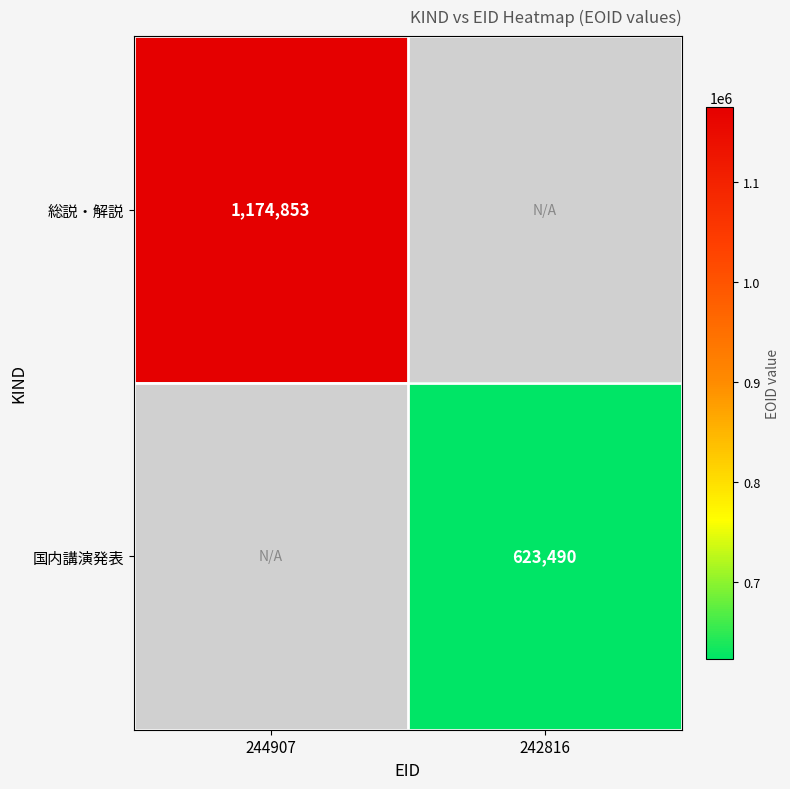

The 総説・解説 series shows 1174853 at 244907. True or false?

True